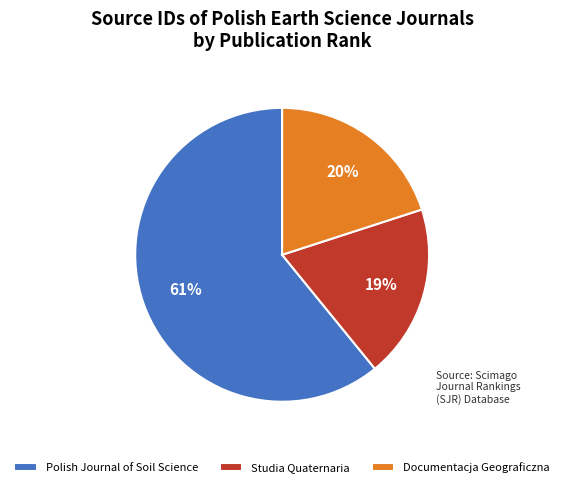

How many slices are in this pie chart?

3